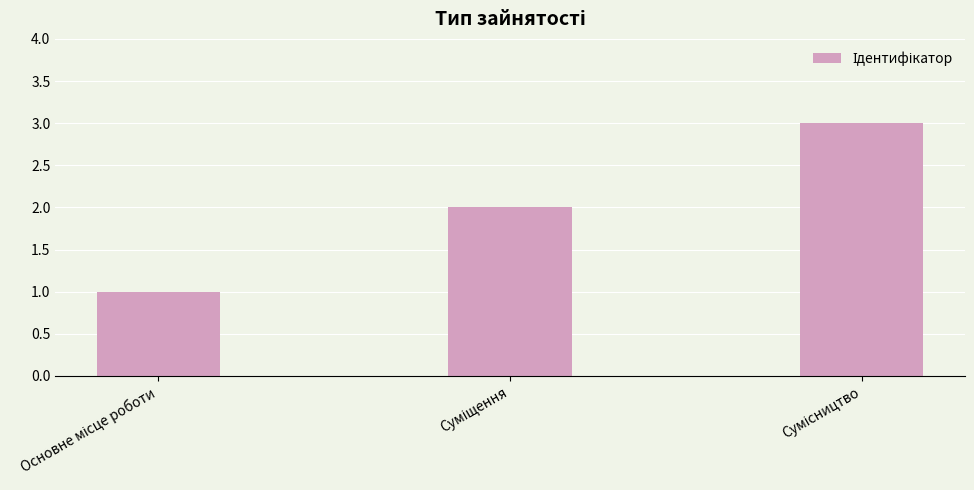

What is the sum of all values?

6